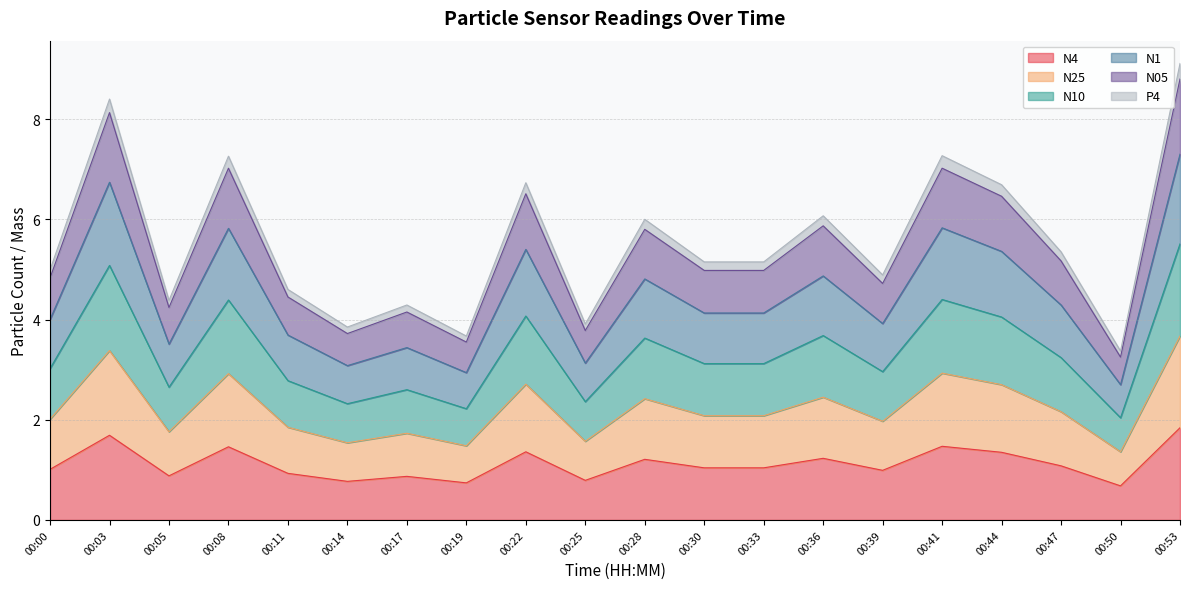

What are all the series names shown in the legend?

N4, N25, N10, N1, N05, P4